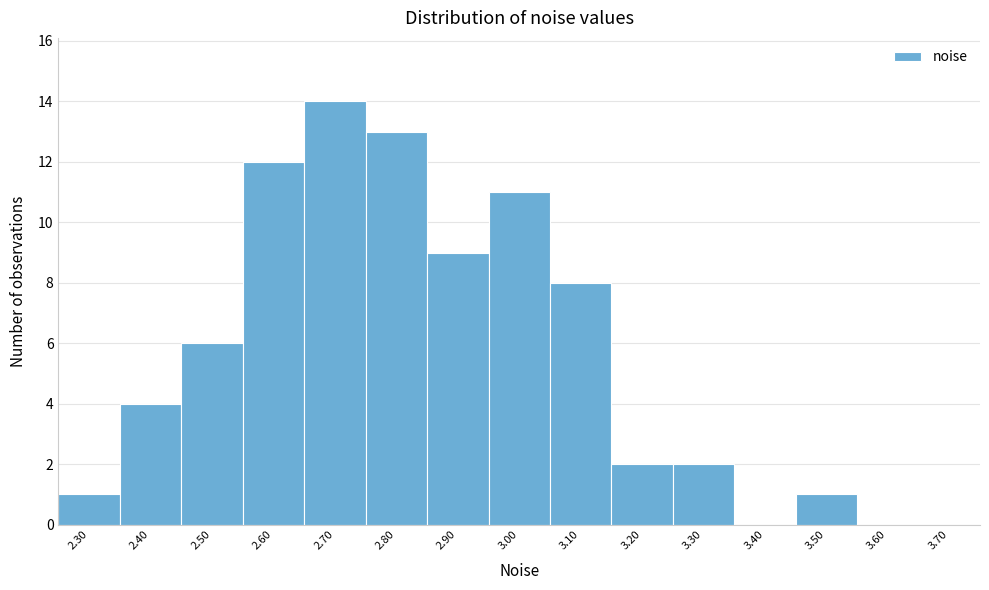

Reading left to right, transcribe all the data shown in this chart.

2.30=1	2.40=4	2.50=6	2.60=12	2.70=14	2.80=13	2.90=9	3.00=11	3.10=8	3.20=2	3.30=2	3.40=0	3.50=1	3.60=0	3.70=0